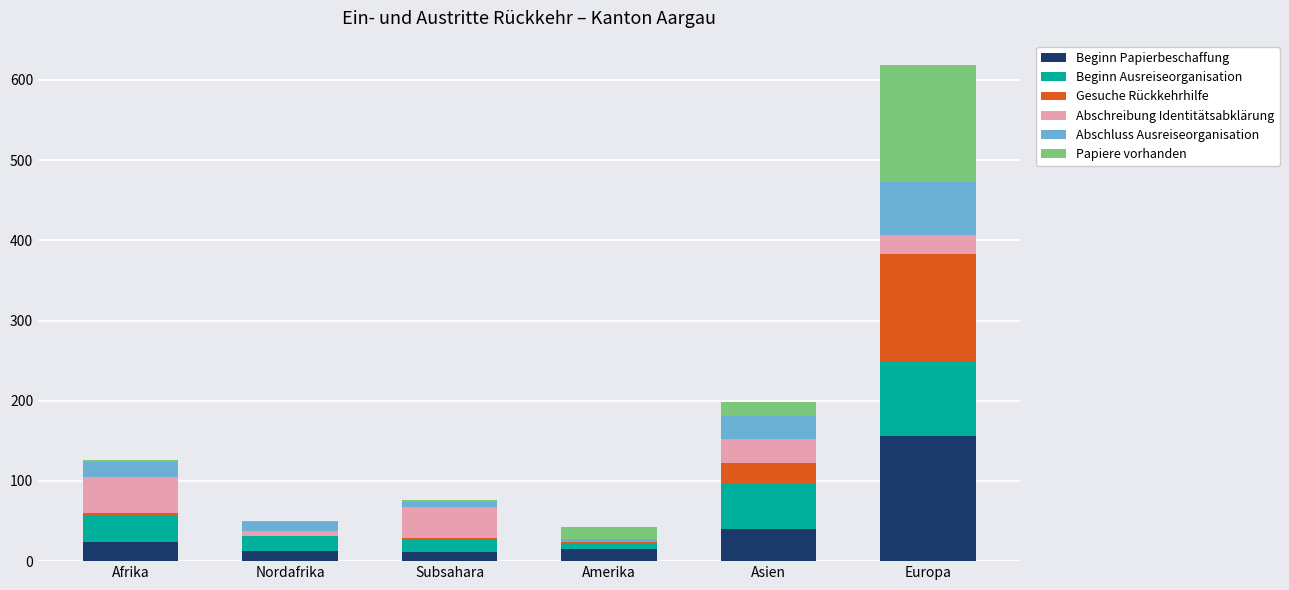

What is the maximum value for Beginn Papierbeschaffung?

156